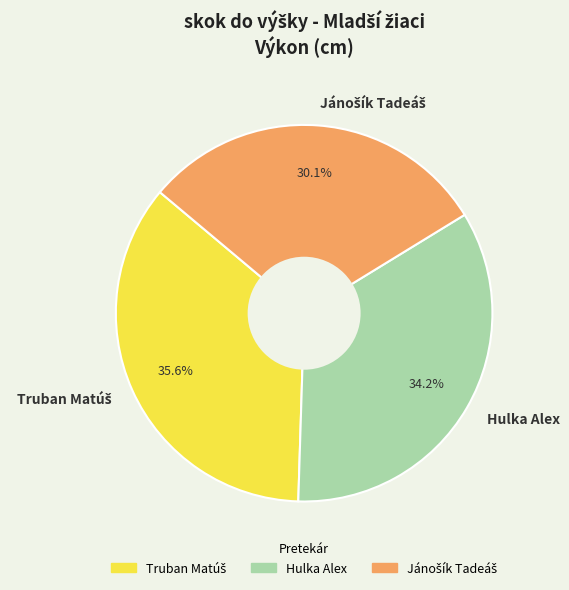

Is there a majority slice in this chart?

No